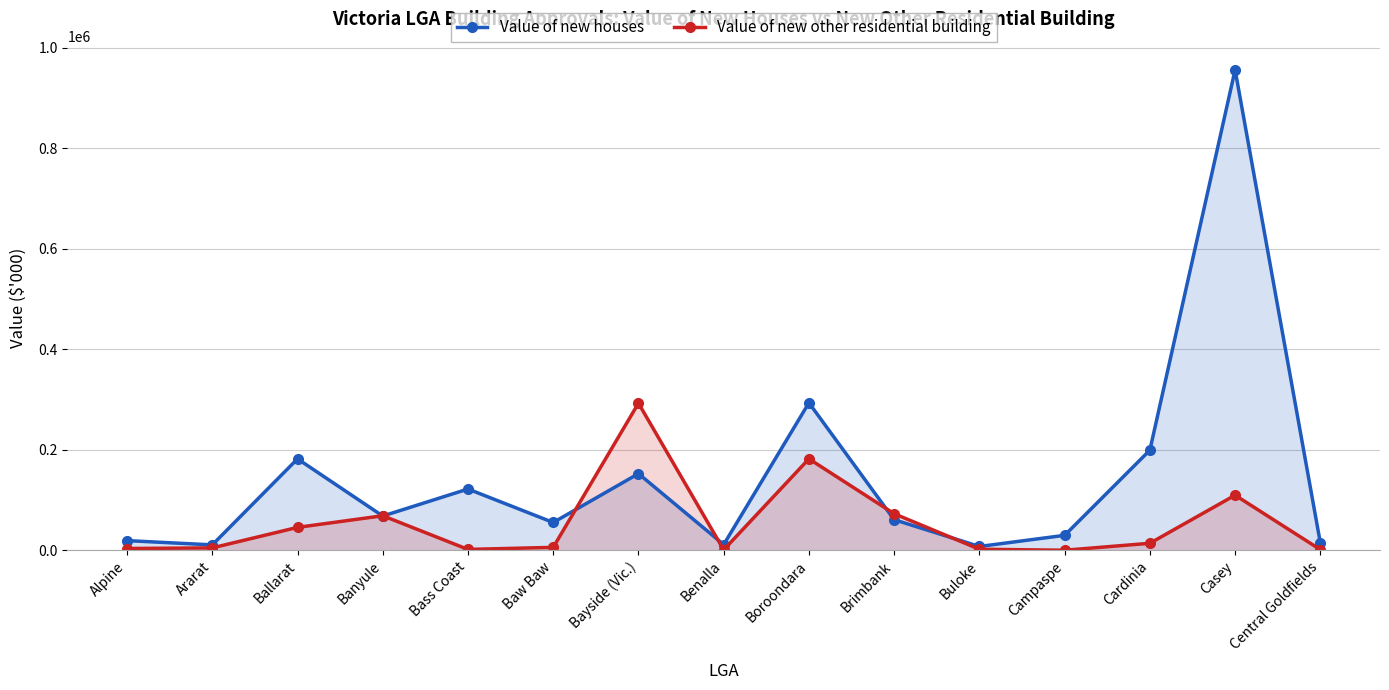

Which series changed the most between Bass Coast and Cardinia?

Value of new houses